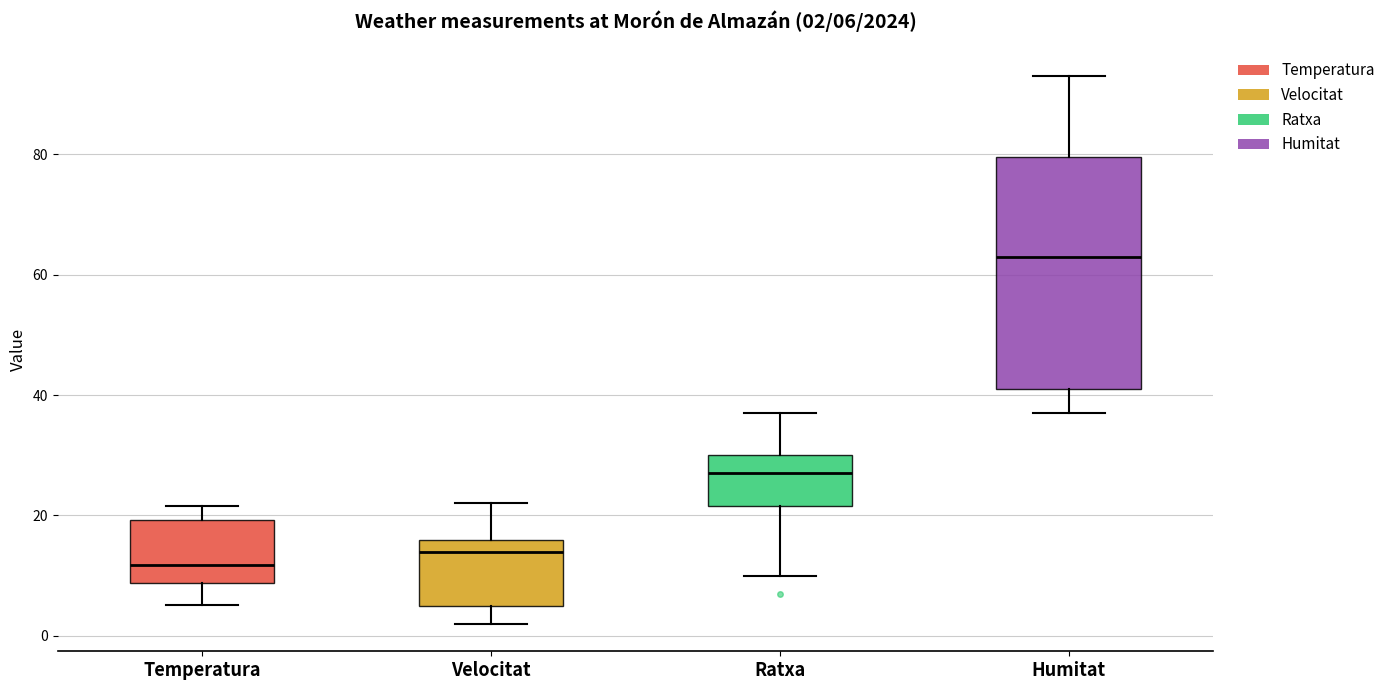

Which box's median line is the lowest?

Temperatura